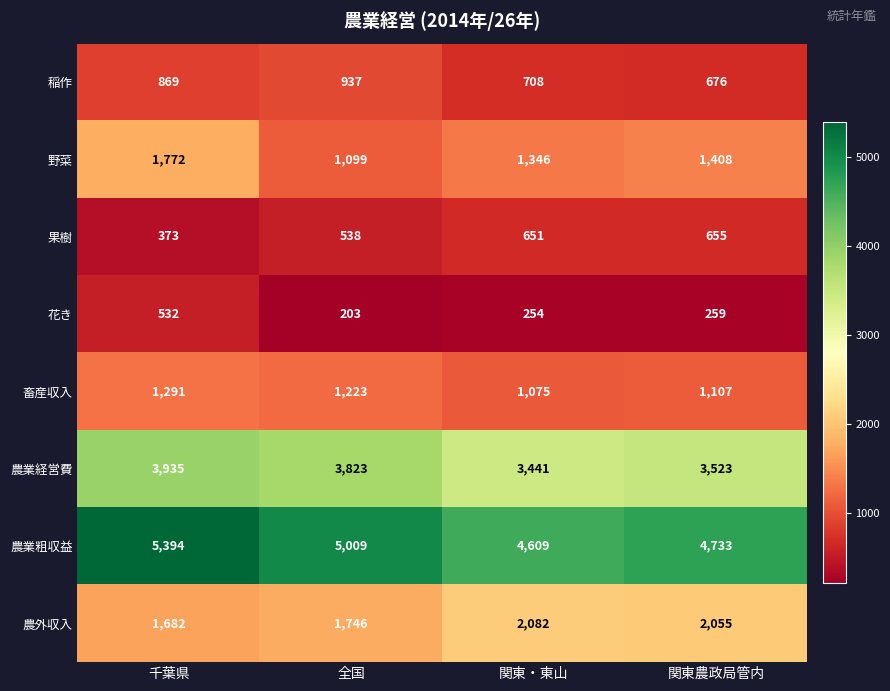

How many data points does each series have?

4